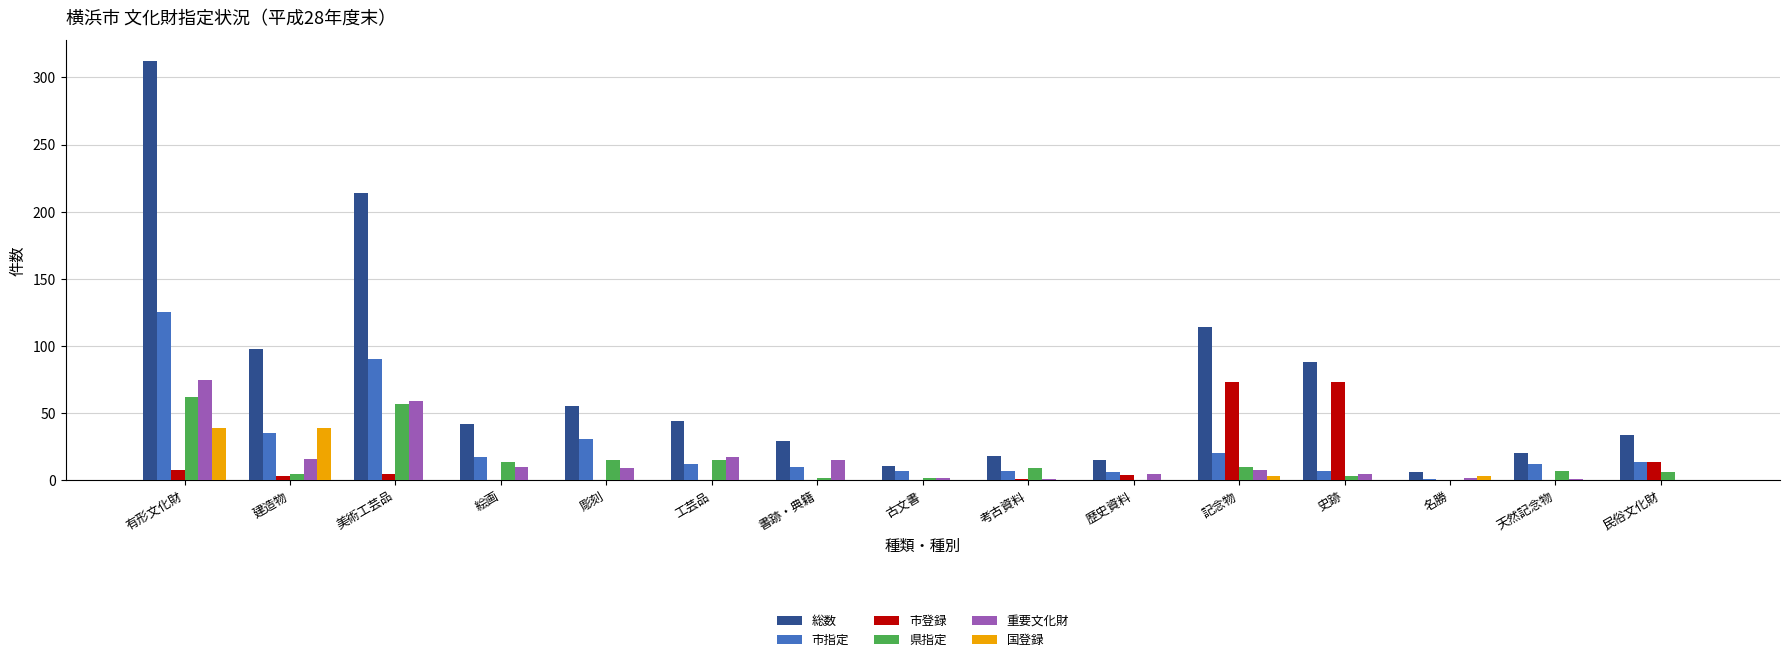

Which series changed the most between 彫刻 and 工芸品?

市指定